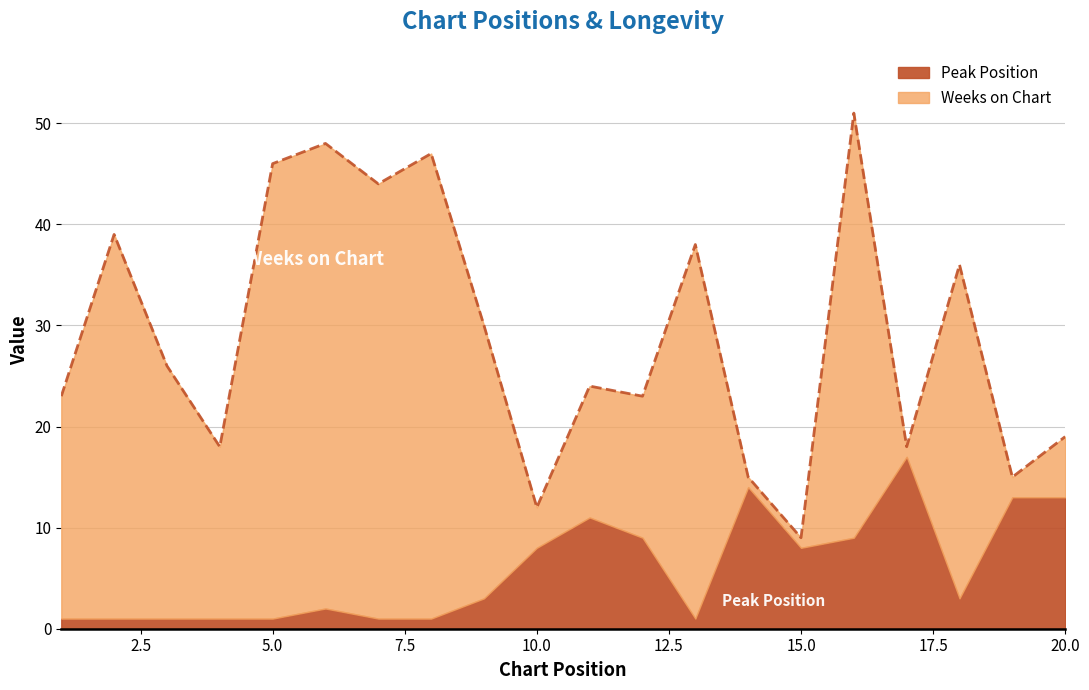

Is the value of Peak Position at 7 greater than the value of Weeks on Chart at 13?

No